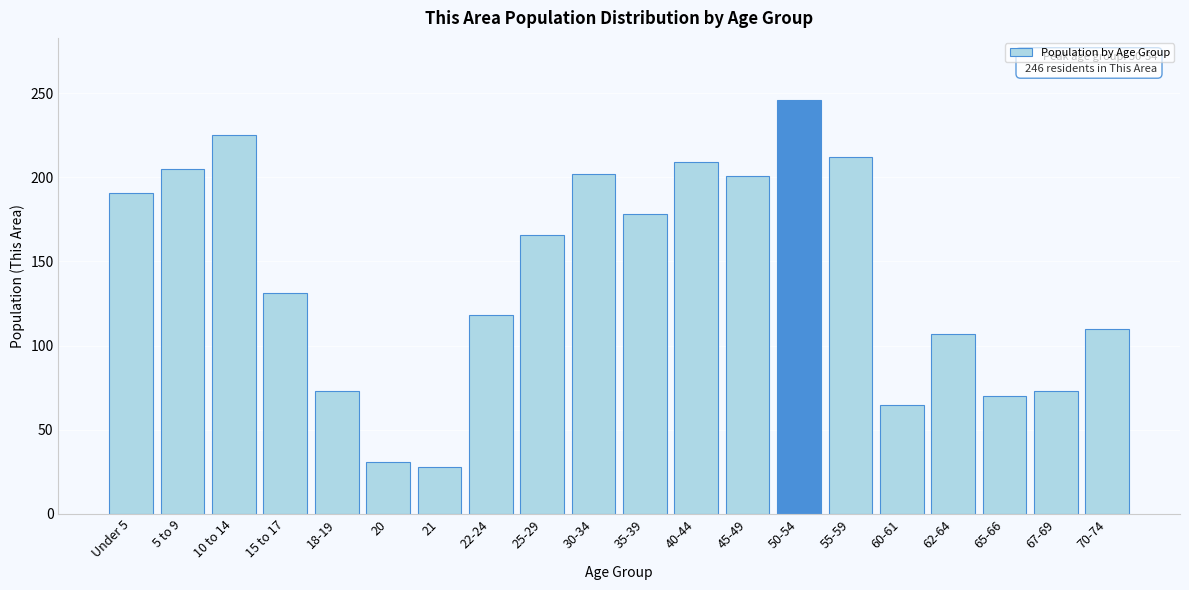

Which has a higher value, 25-29 or 10 to 14?

10 to 14